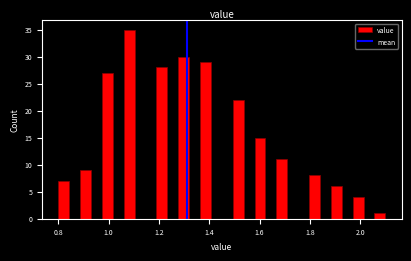

Around what value on the x-axis is the tallest bar? Give the approximate position of its centre, as read against the axis.

1.08